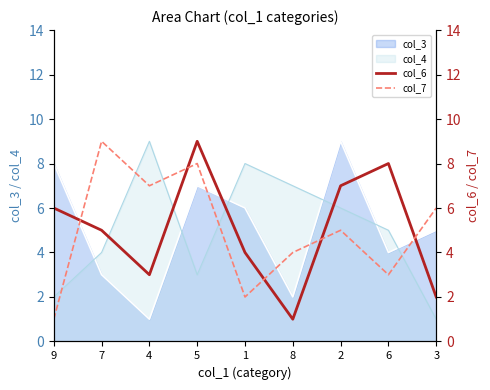

What is the maximum value shown in the chart?

9